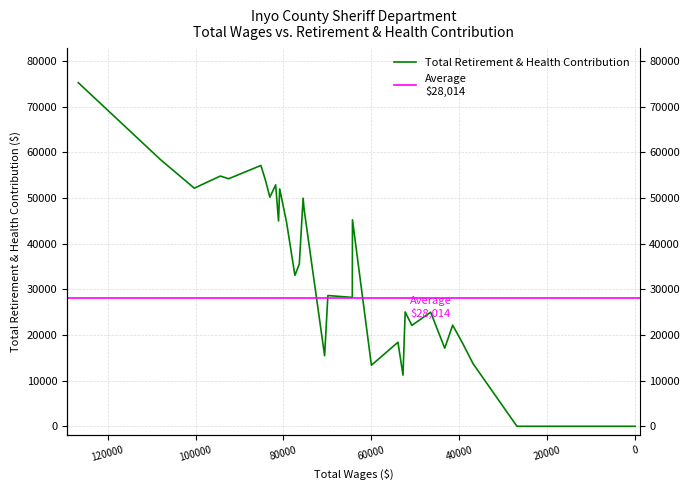

What is the difference between the maximum and second lowest values?

75290